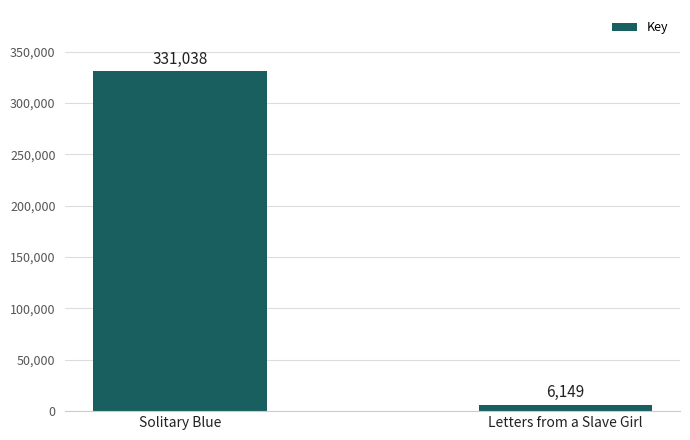

What is the difference between the values at Letters from a Slave Girl and Solitary Blue?

324889